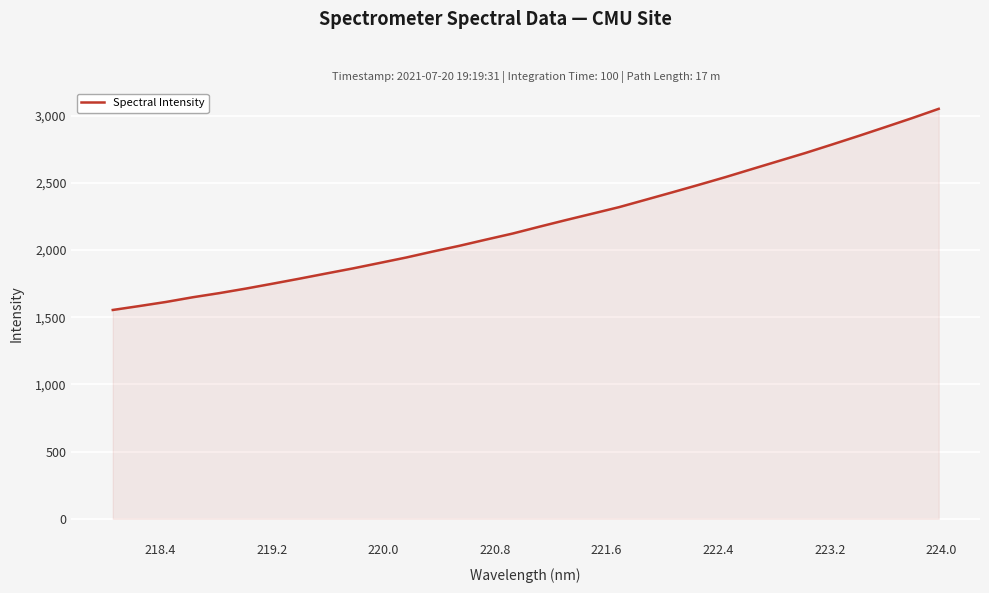

What is the difference between the maximum and minimum values?

1496.8